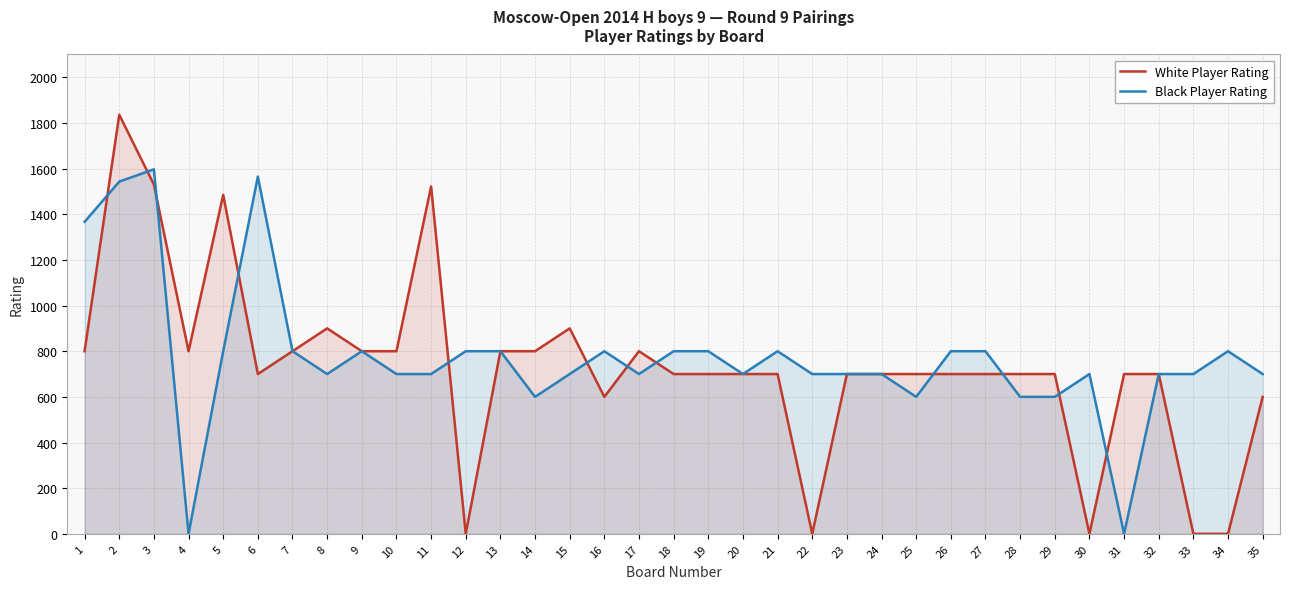

How many series are shown in this chart?

2